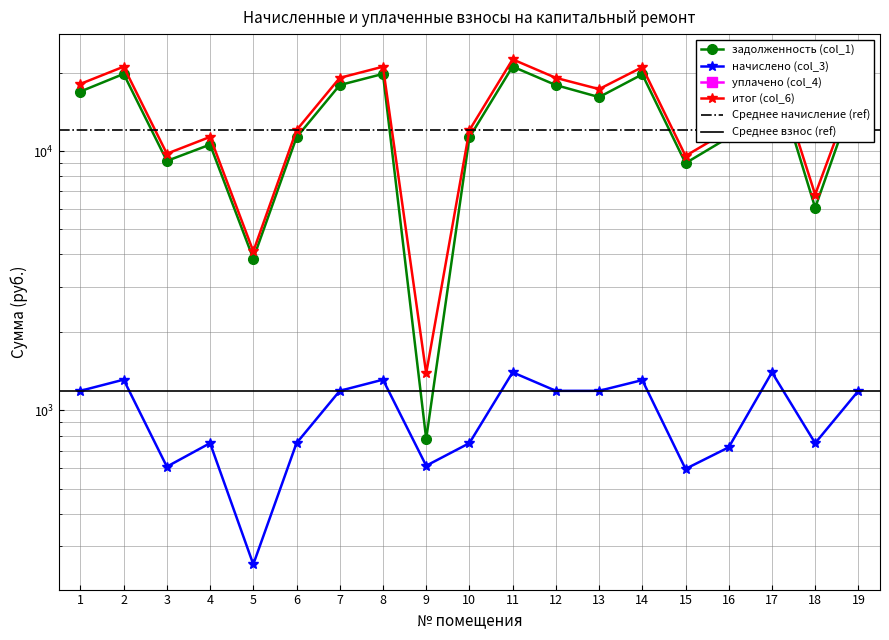

The итог (col_6) series shows 32725.3 at 17. True or false?

False